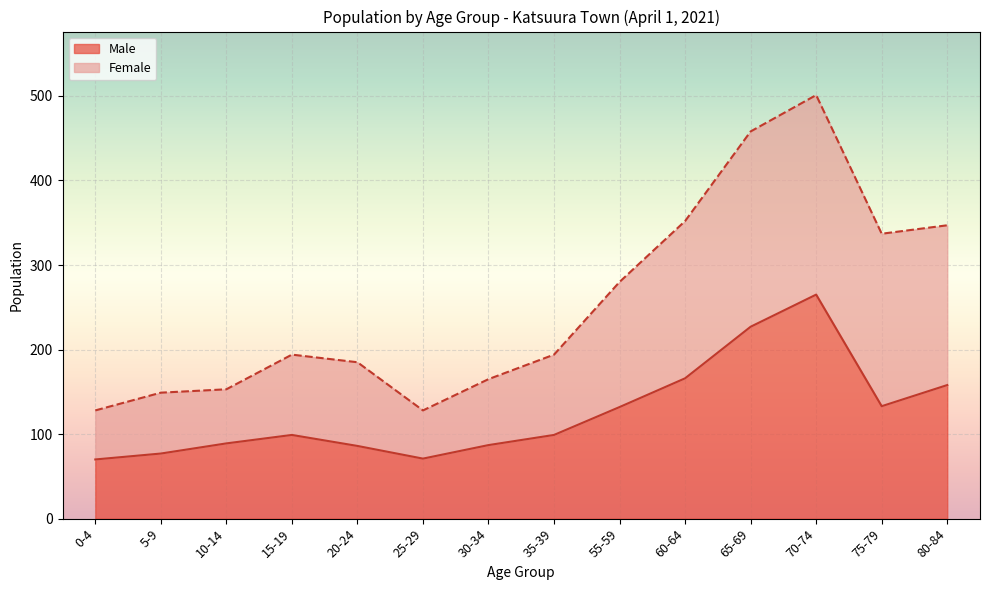

Which category has the highest value in the Male series?

70-74